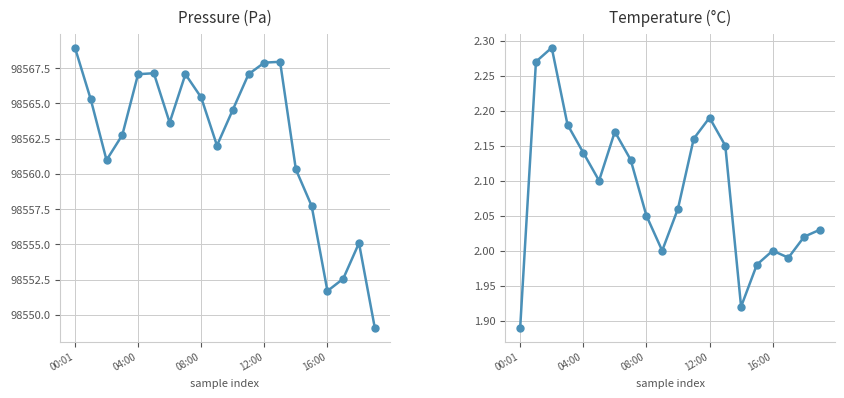

True or false: pressure has more than 0 points higher than both neighbors.

True